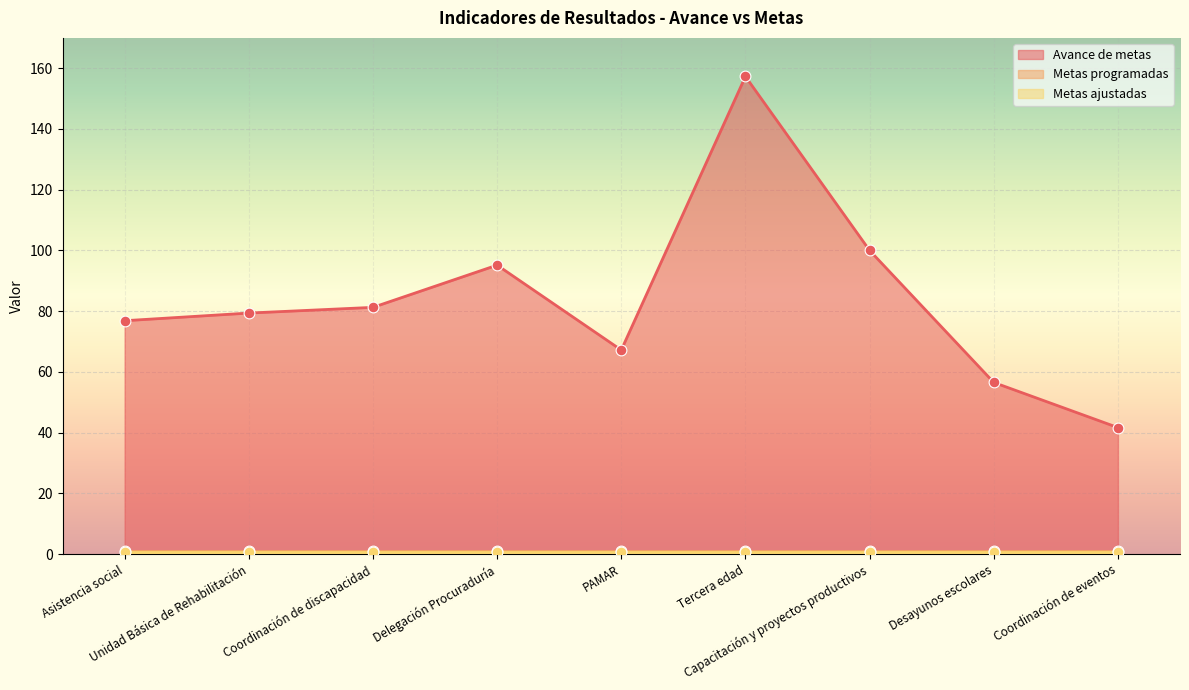

At which category is the sum across all series the highest?

Tercera edad